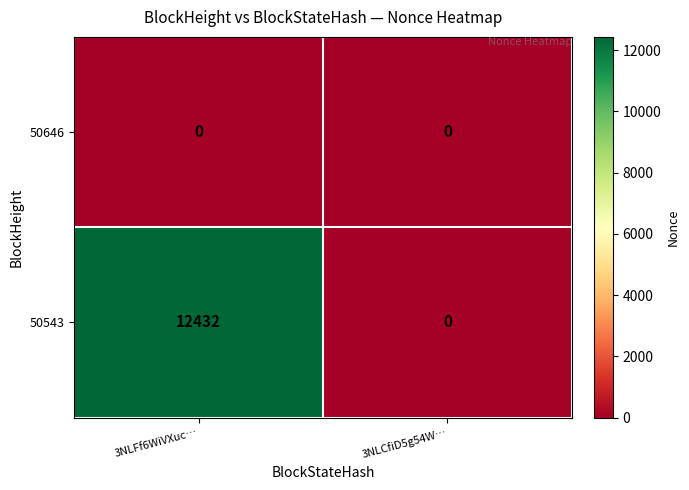

What is the greatest value displayed?

12432